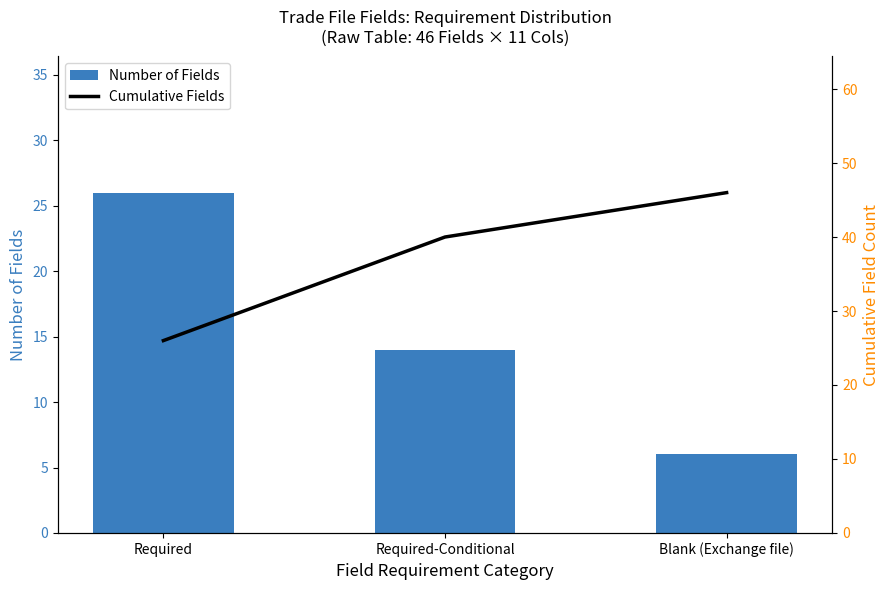

How many categories are shown in the chart?

3